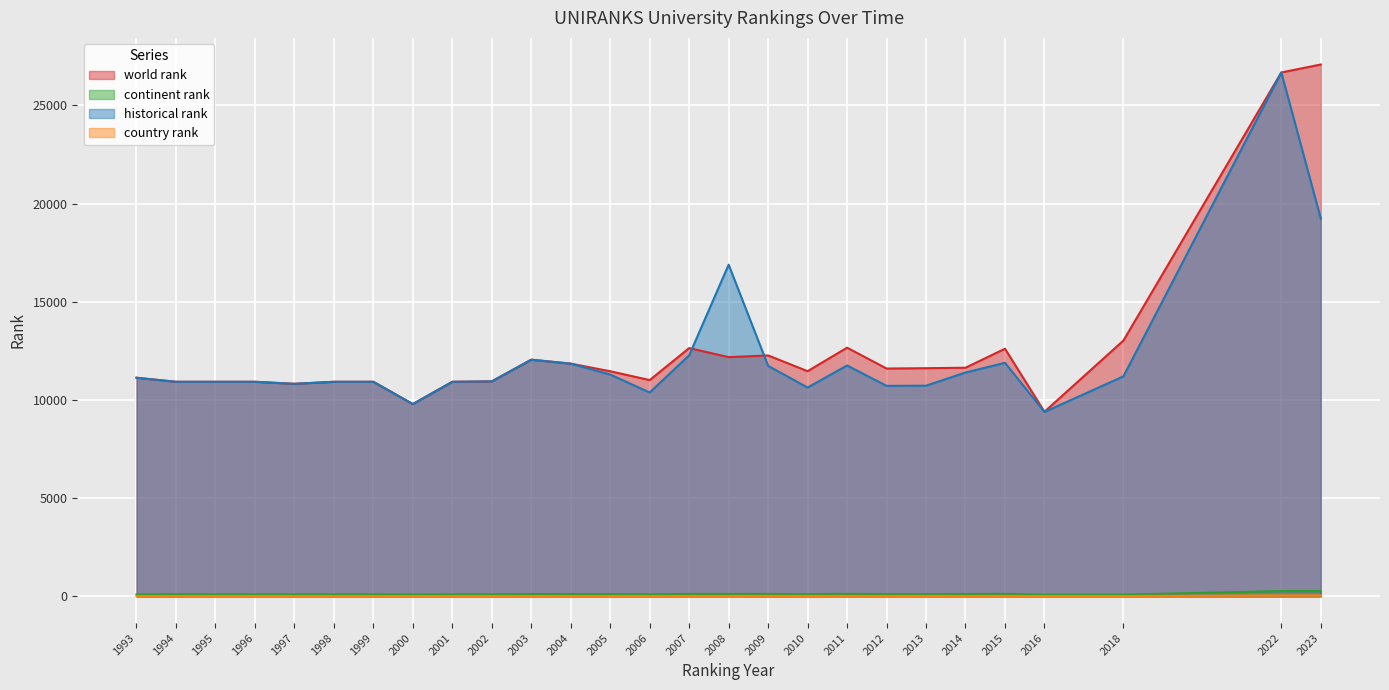

True or false: continent rank and country rank intersect in this chart.

False